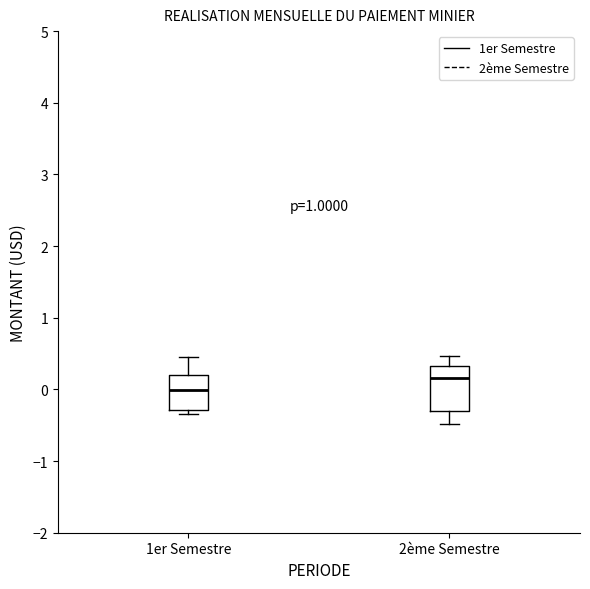

Which box has the highest median line?

2ème Semestre